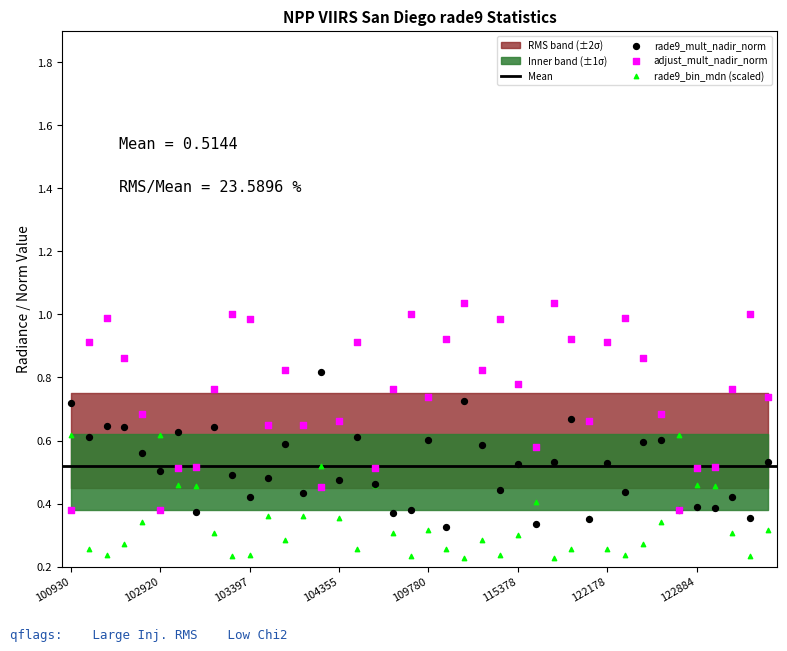

Which series reaches the minimum Y coordinate?

rade9_bin_mdn (scaled)